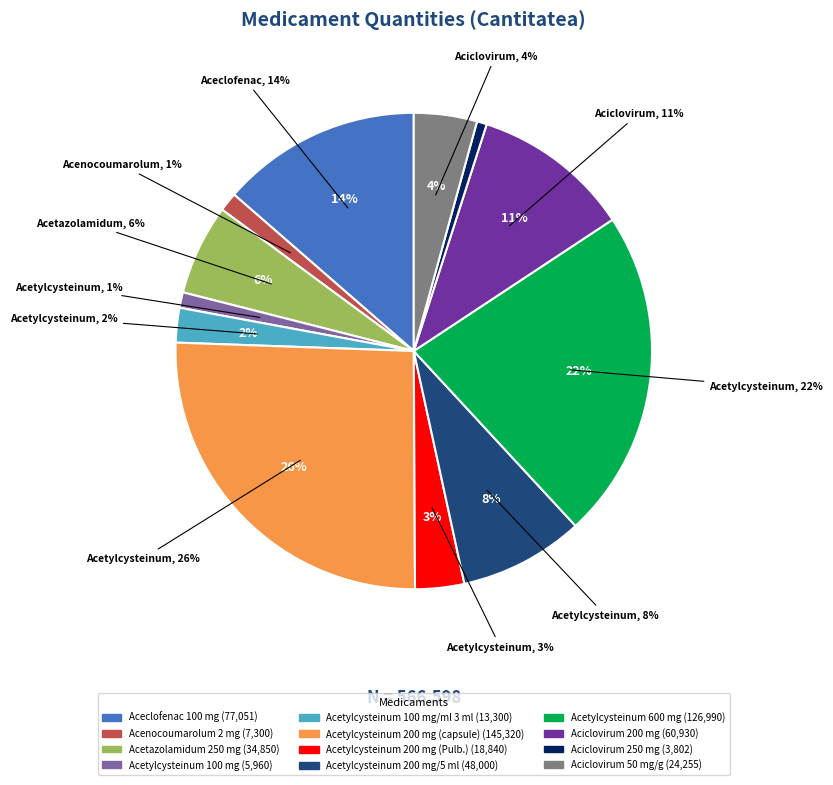

Which slice is the smallest?

Aciclovirum 250 mg